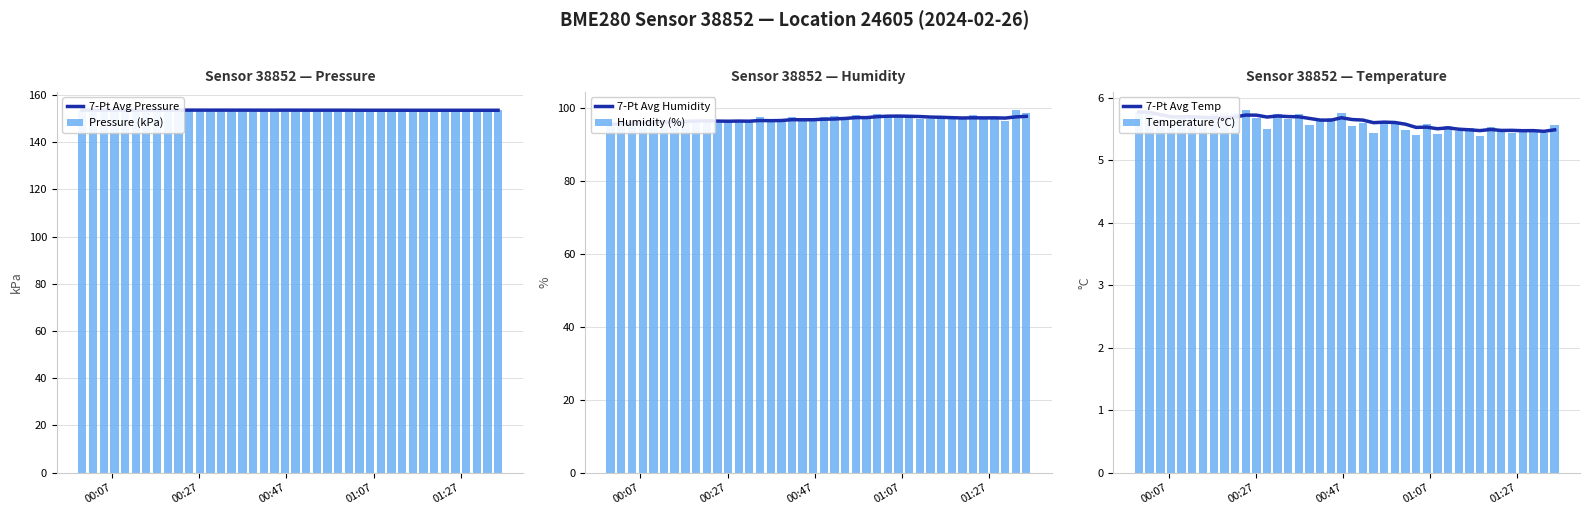

What is the value of the 7-Pt Avg Humidity bar at the 30th from the left?

97.6